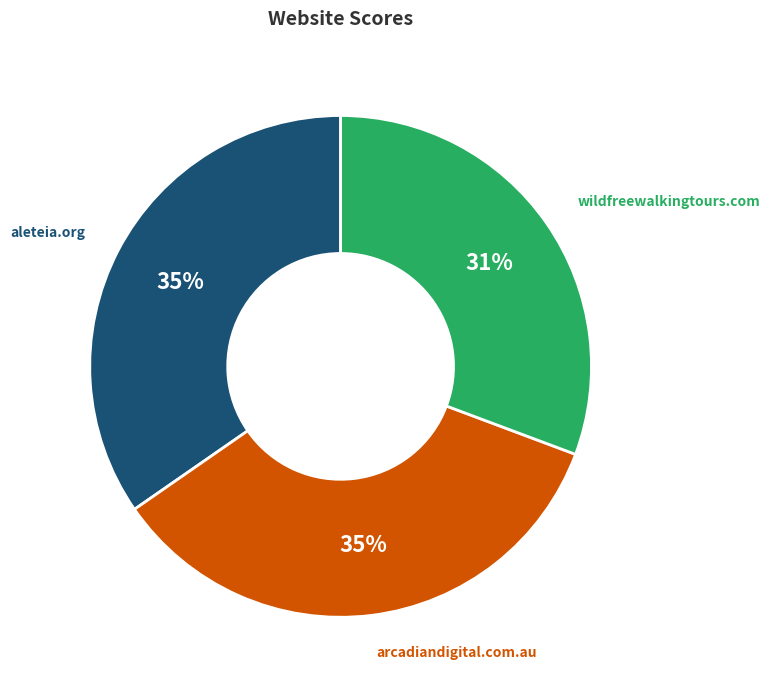

Do arcadiandigital.com.au and wildfreewalkingtours.com together represent more than half of the pie?

Yes